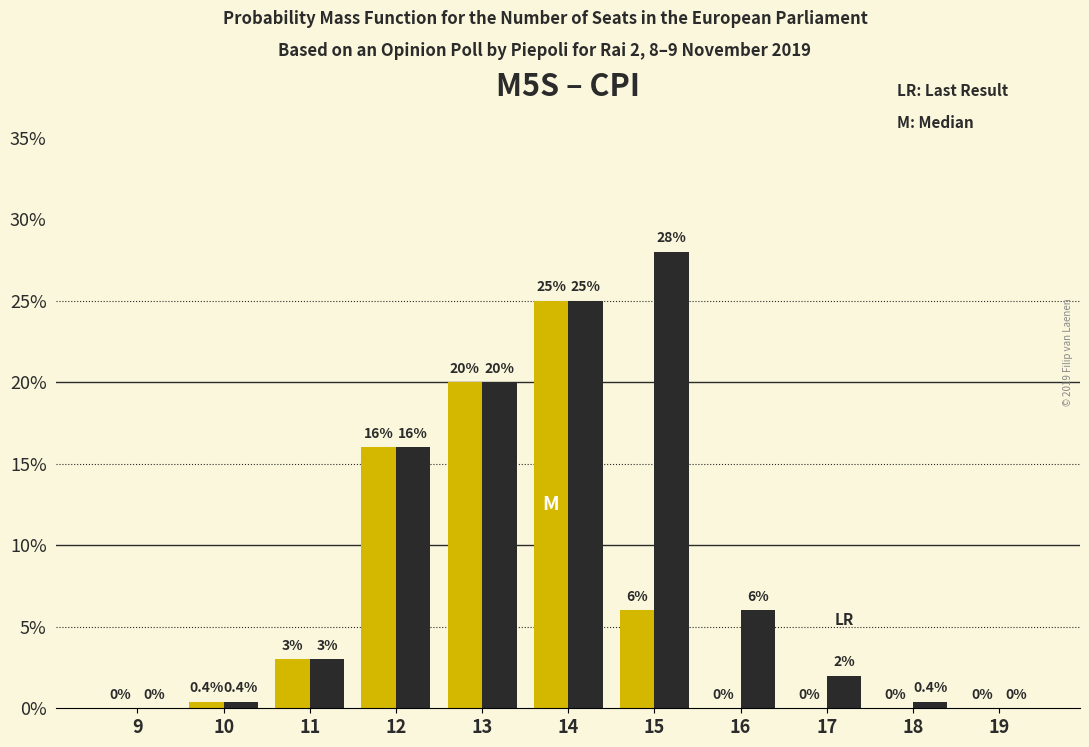

At which category is the sum across all series the highest?

14